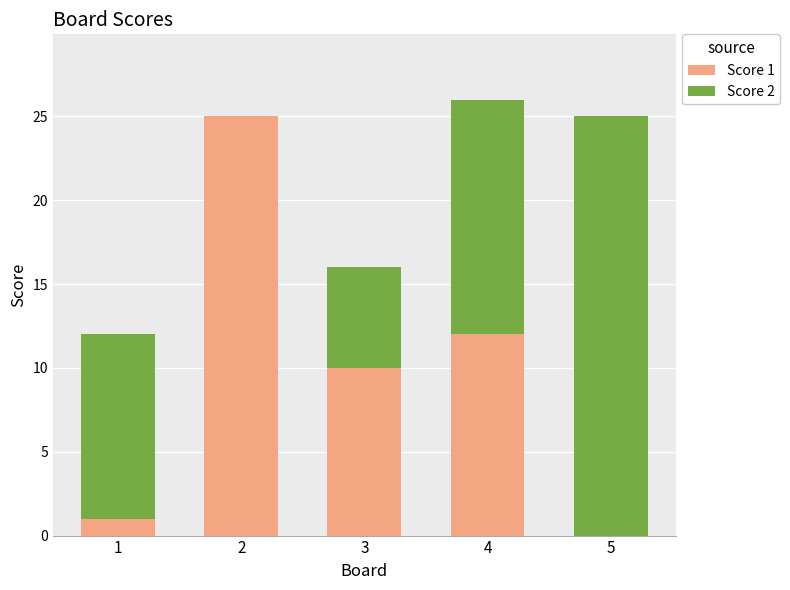

Reading left to right, transcribe the values for Score 1.

1=1	2=25	3=10	4=12	5=0